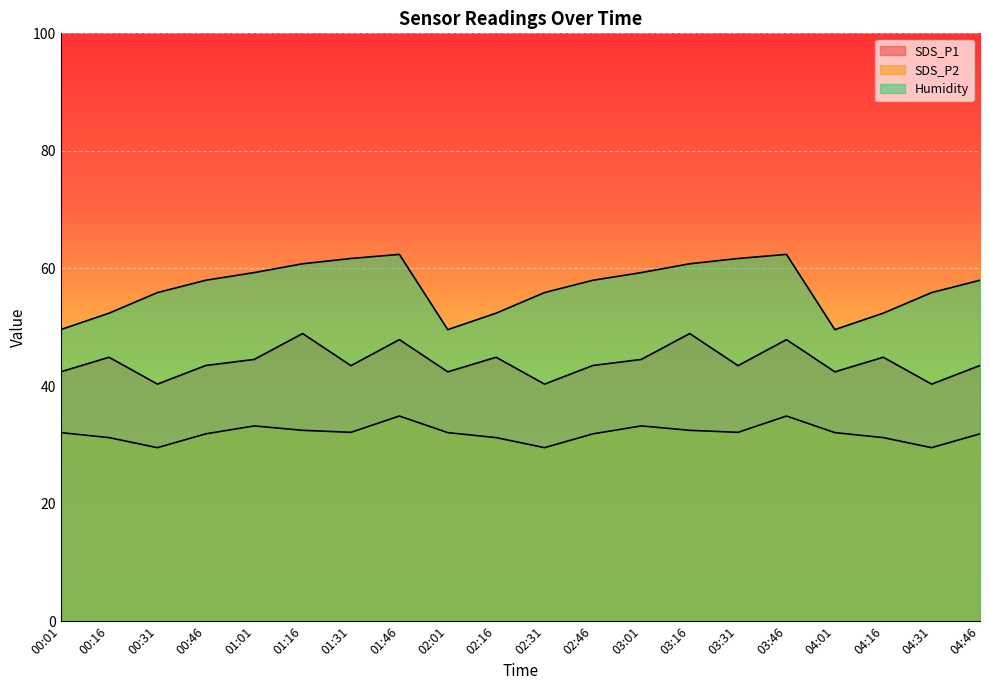

True or false: SDS_P1 and SDS_P2 cross at least once.

False